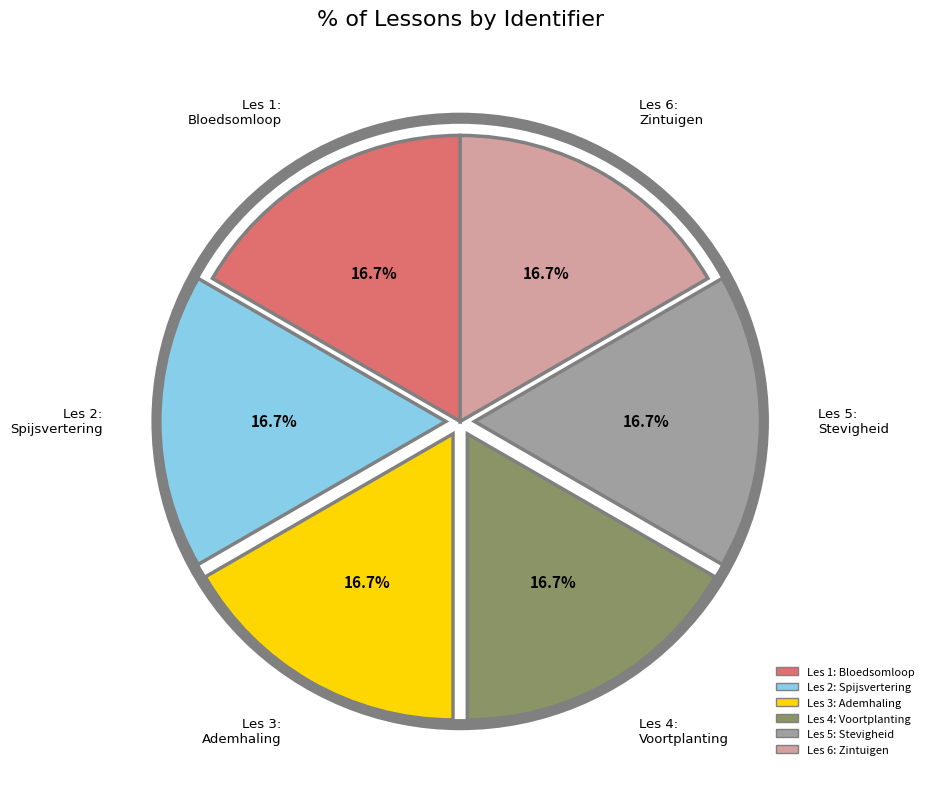

Is there a majority slice in this chart?

No